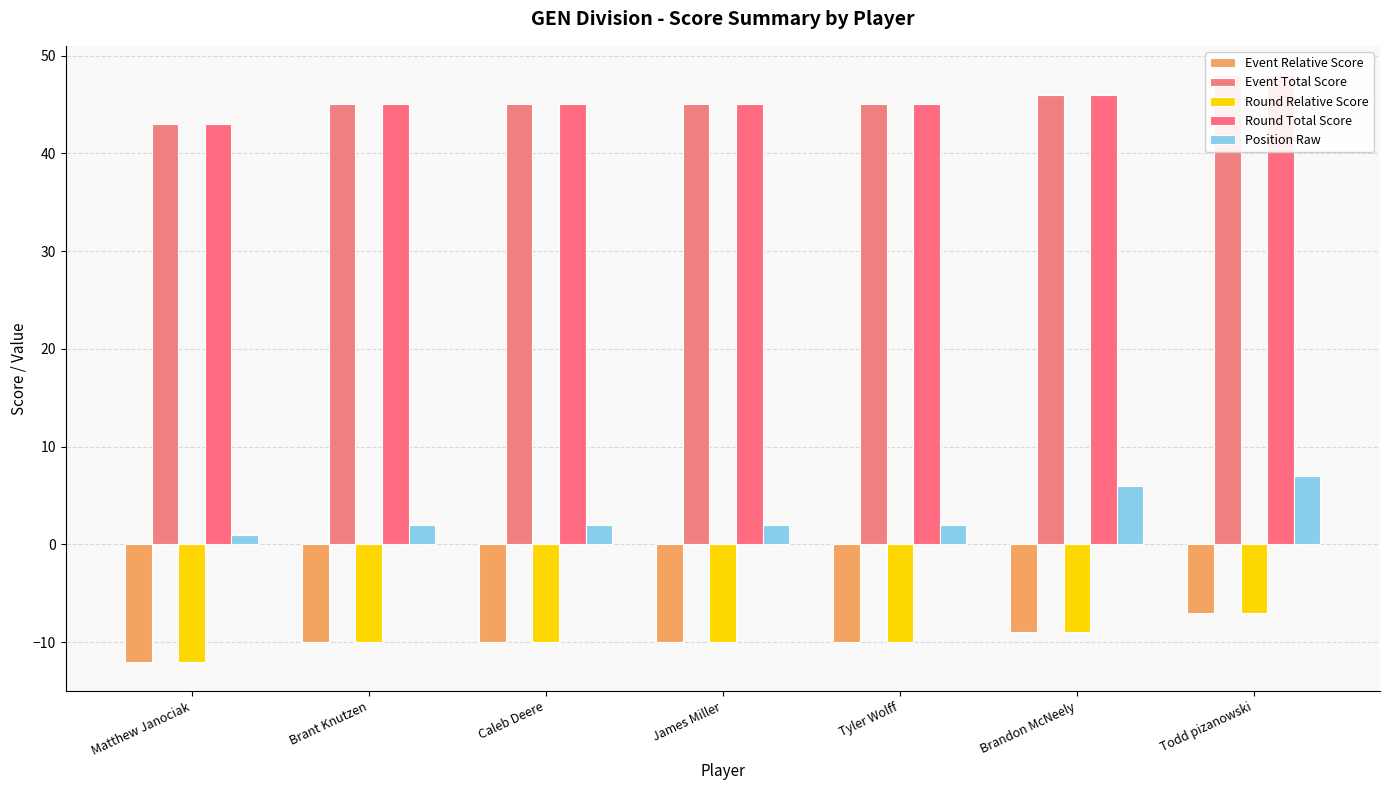

How many data points in Event Total Score are above 45?

2